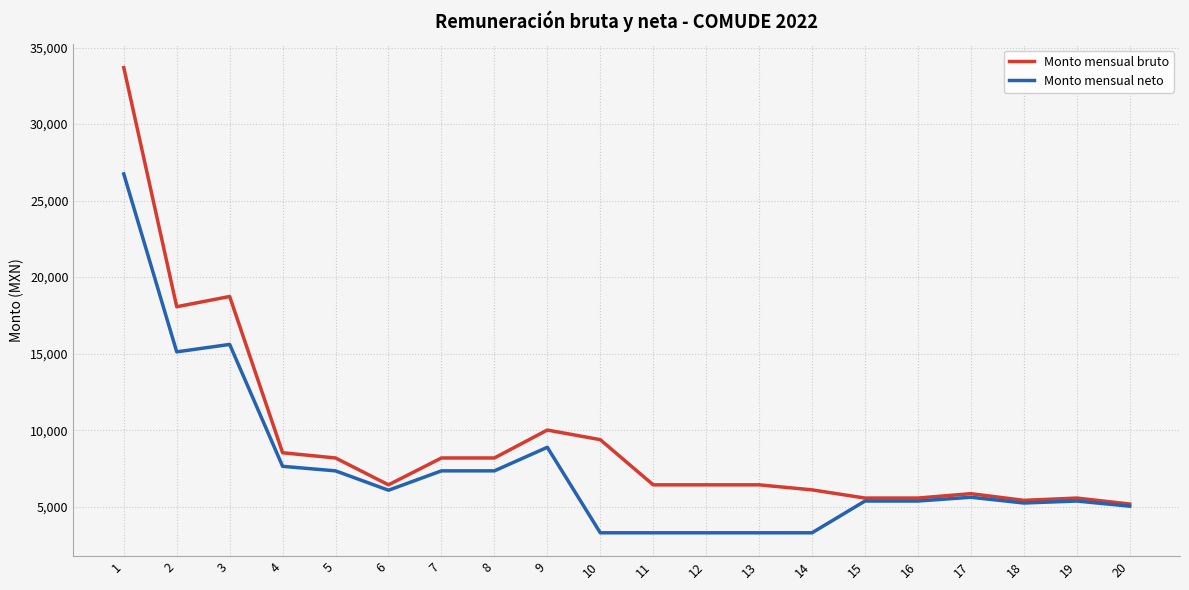

What is the average value of the Monto mensual bruto series?

9396.8